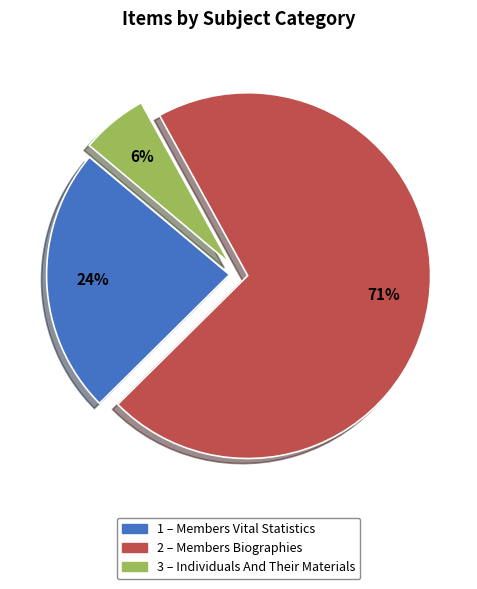

How many slices are in this pie chart?

3